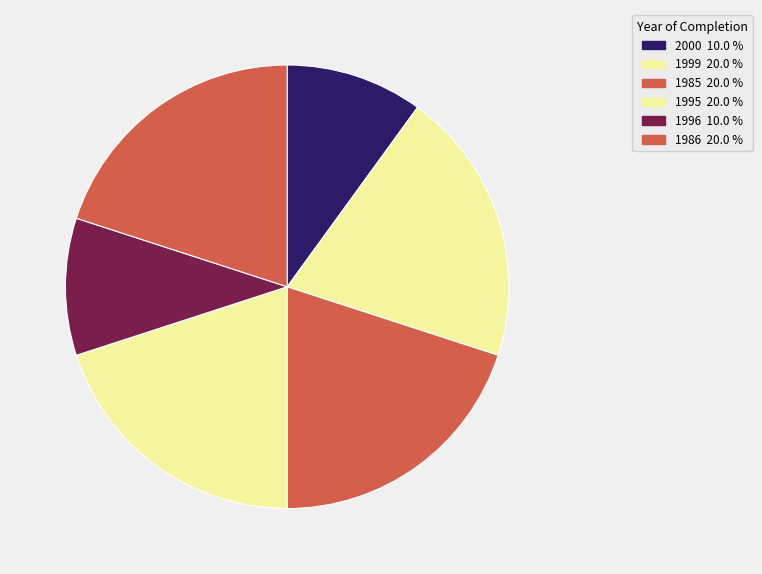

Does any single category account for the majority?

No